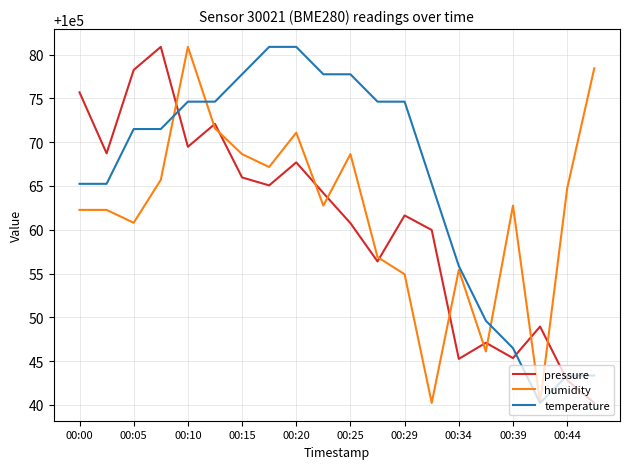

What is the maximum value for humidity?

100080.9